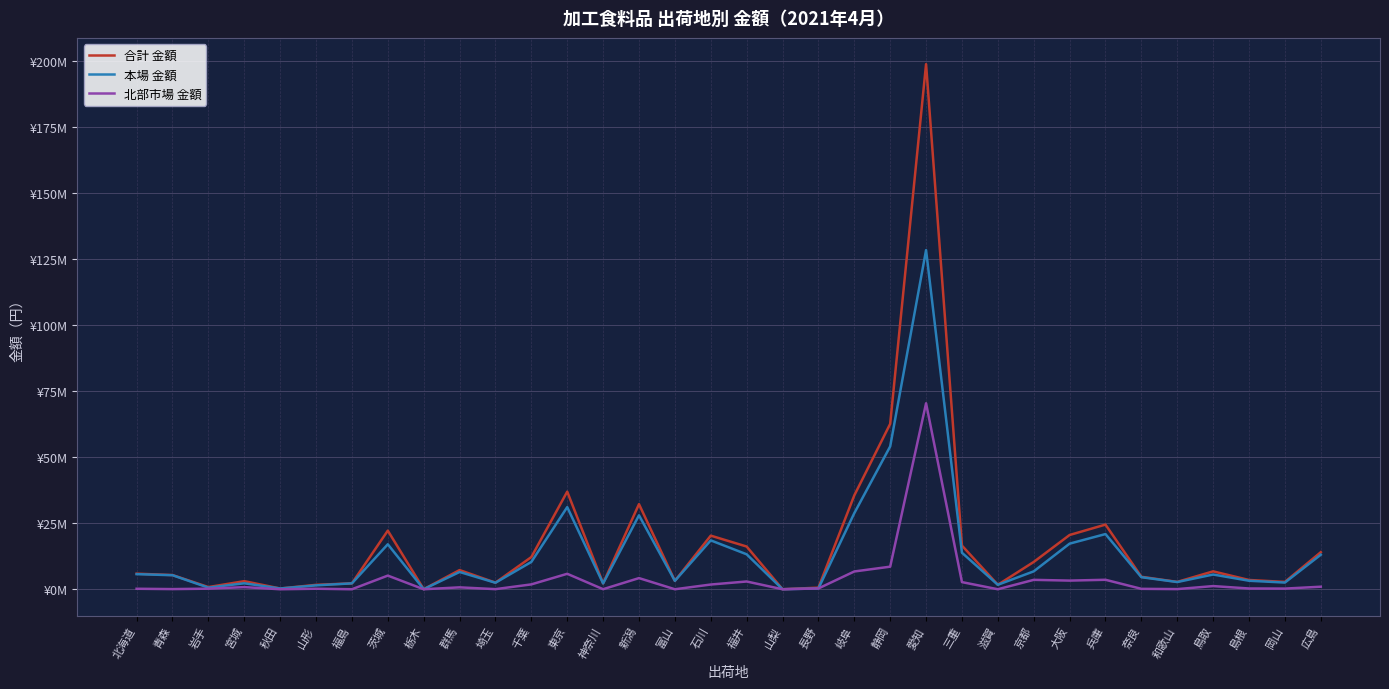

What are all the series names shown in the legend?

合計 金額, 本場 金額, 北部市場 金額